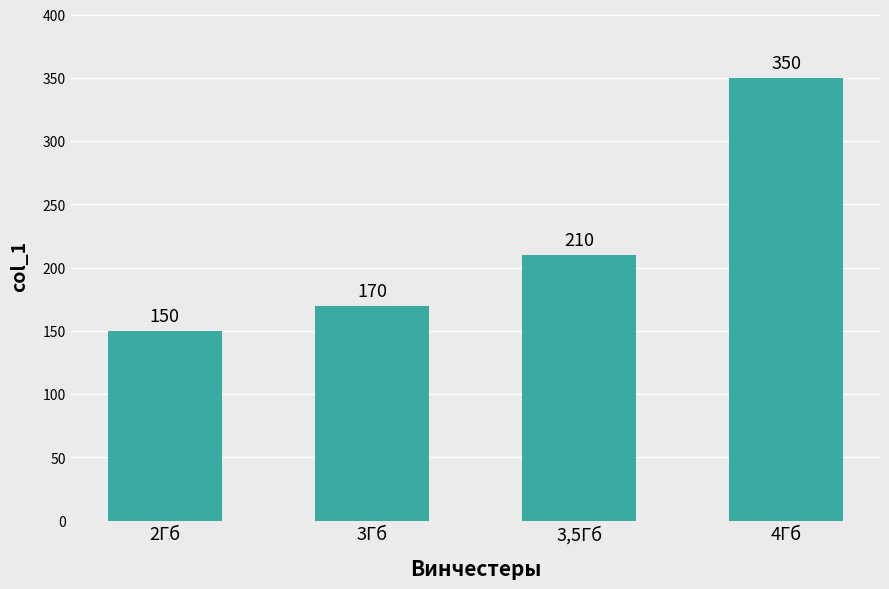

What is the difference between the second highest and second lowest values?

40